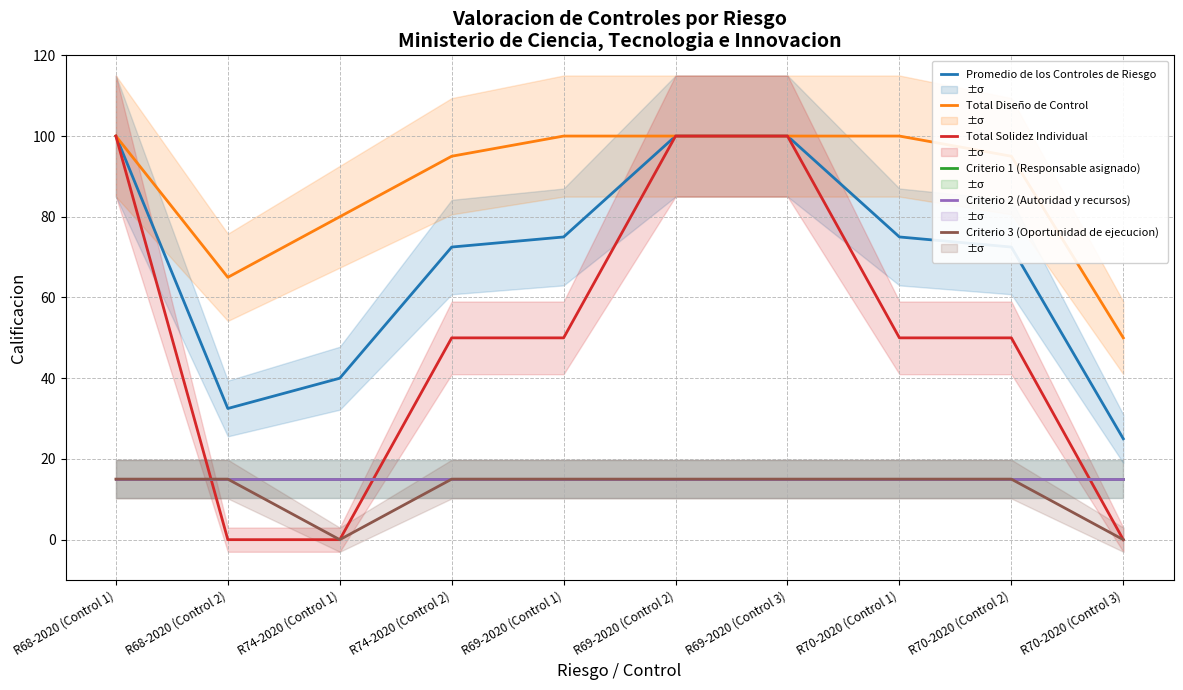

Reading right to left, what are all the values shown in this chart?

Promedio de los Controles de Riesgo: 25.0	72.5	75.0	100.0	100.0	75.0	72.5	40.0	32.5	100.0
Total Diseño de Control: 50.0	95.0	100.0	100.0	100.0	100.0	95.0	80.0	65.0	100.0
Total Solidez Individual: 0.0	50.0	50.0	100.0	100.0	50.0	50.0	0.0	0.0	100.0
Criterio 1 (Responsable asignado): 15.0	15.0	15.0	15.0	15.0	15.0	15.0	15.0	15.0	15.0
Criterio 2 (Autoridad y recursos): 15.0	15.0	15.0	15.0	15.0	15.0	15.0	15.0	15.0	15.0
Criterio 3 (Oportunidad de ejecucion): 0.0	15.0	15.0	15.0	15.0	15.0	15.0	0.0	15.0	15.0